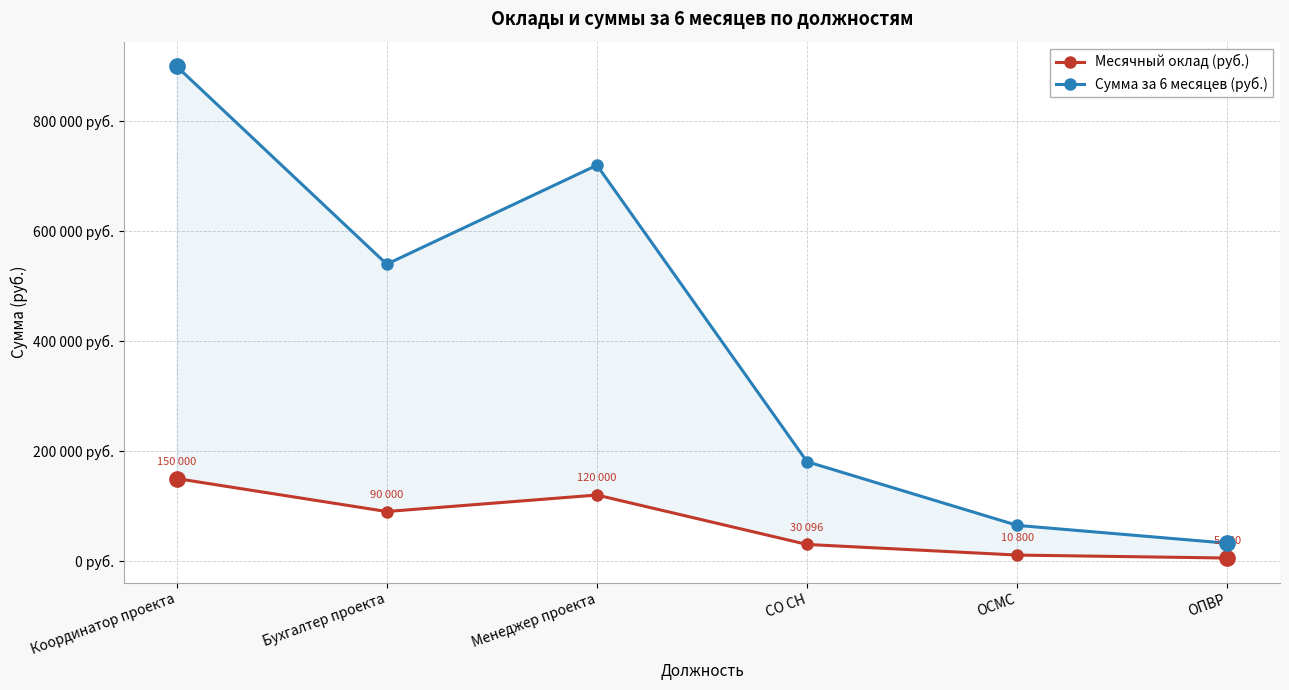

Reading left to right, transcribe all the data shown in this chart.

Месячный оклад (руб.): Координатор проекта=150000	Бухгалтер проекта=90000	Менеджер проекта=120000	СО СН=30096	ОСМС=10800	ОПВР=5400
Сумма за 6 месяцев (руб.): Координатор проекта=900000	Бухгалтер проекта=540000	Менеджер проекта=720000	СО СН=180576	ОСМС=64800	ОПВР=32400